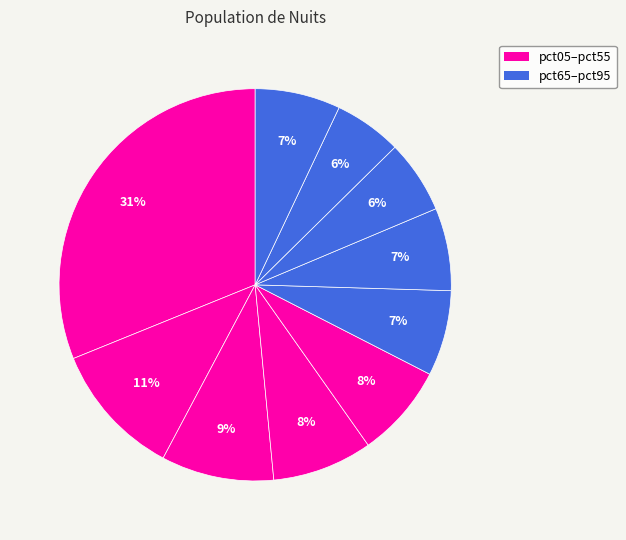

Count the number of slices in the pie.

10